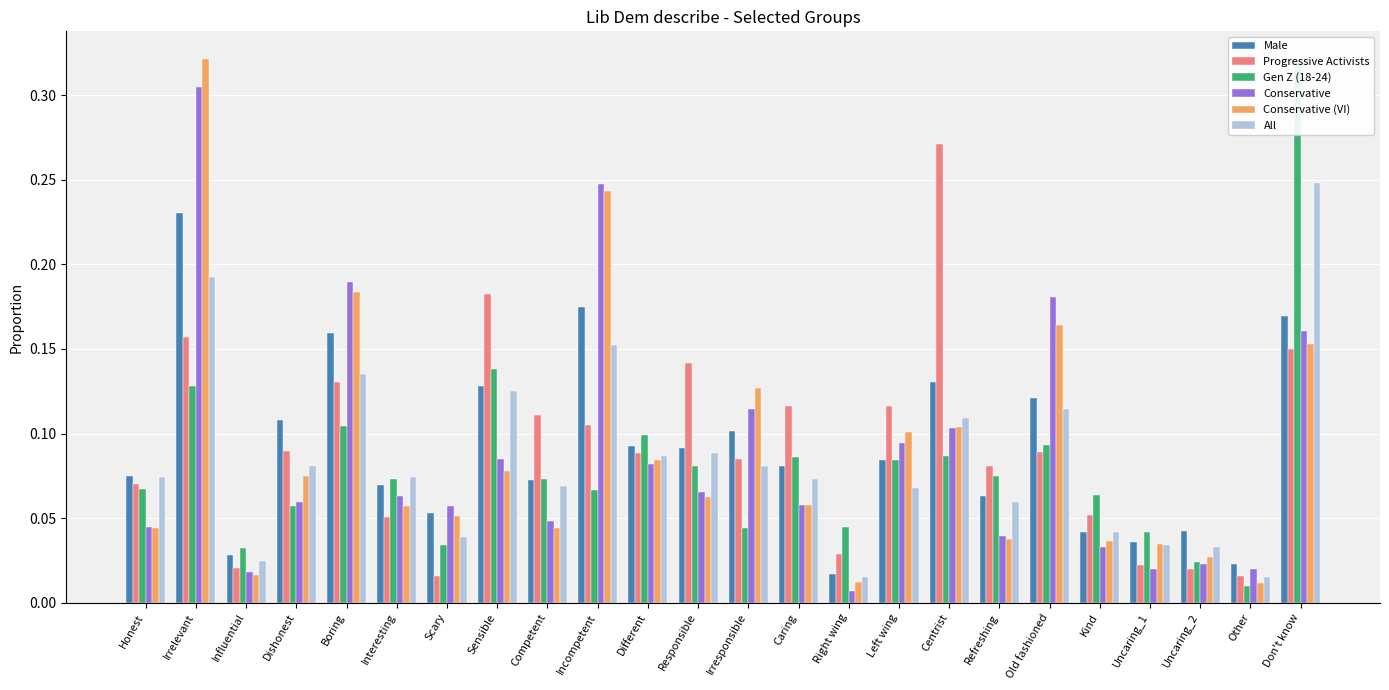

What are all the series names shown in the legend?

Male, Progressive Activists, Gen Z (18-24), Conservative, Conservative (VI), All